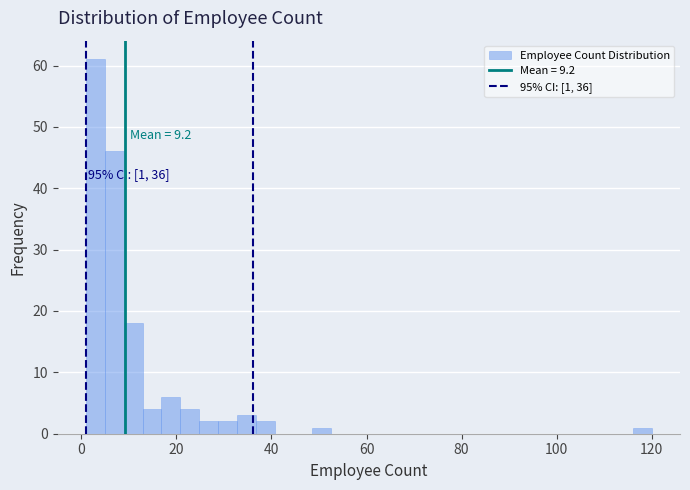

Read against the x-axis, roughly where is the centre of the tallest bar?

2